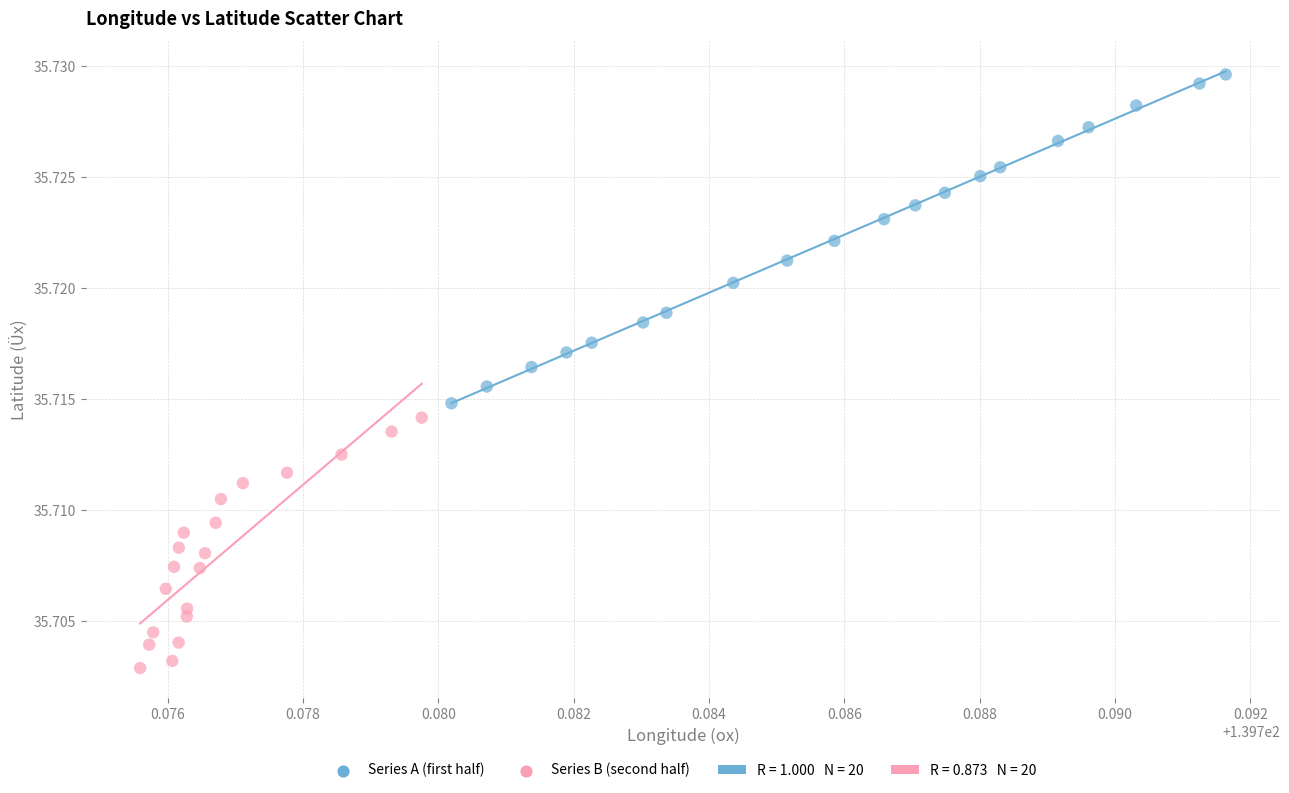

Which series reaches the minimum Y coordinate?

Series B (second half)